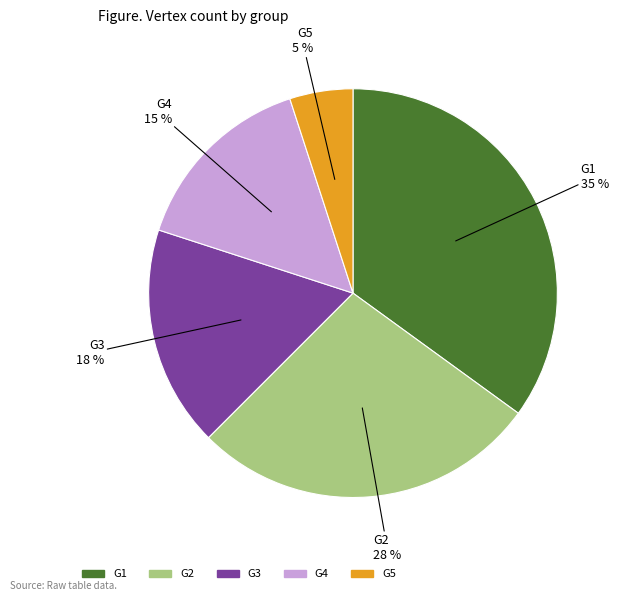

Is G4 the majority of the pie?

No